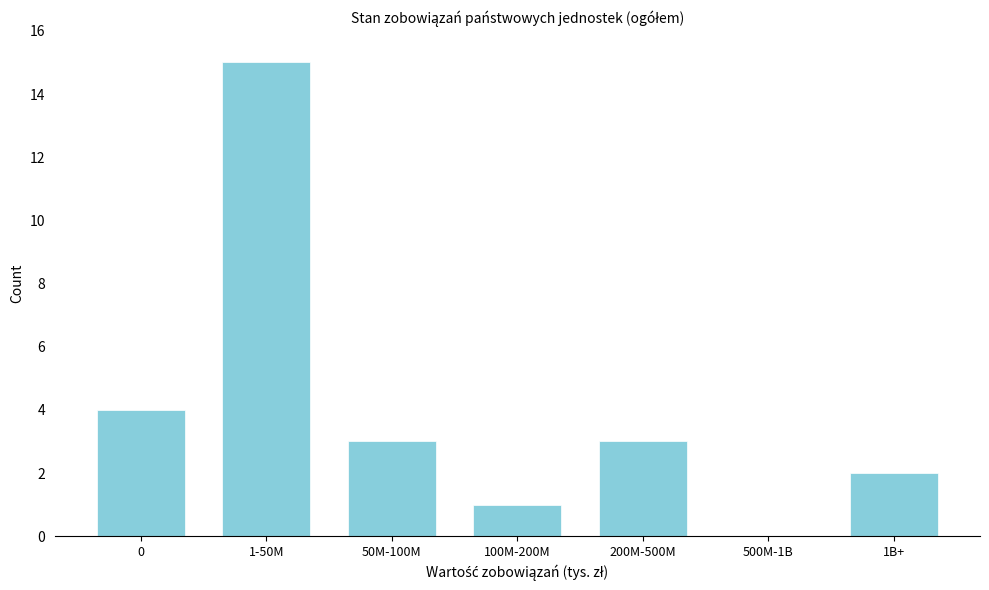

Reading right to left, what are all the values shown in this chart?

1B+=2	500M-1B=0	200M-500M=3	100M-200M=1	50M-100M=3	1-50M=15	0=4